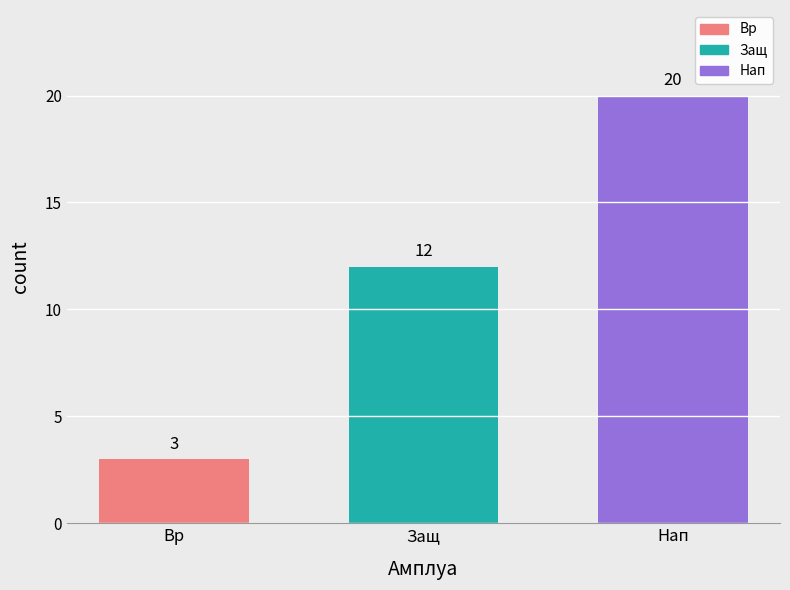

What is the ratio of the value at Защ to the value at Вр?

4.0